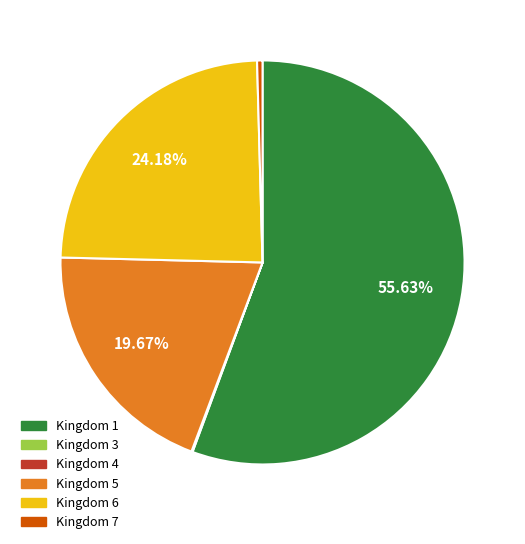

Is there any slice that represents more than half of the pie?

Yes